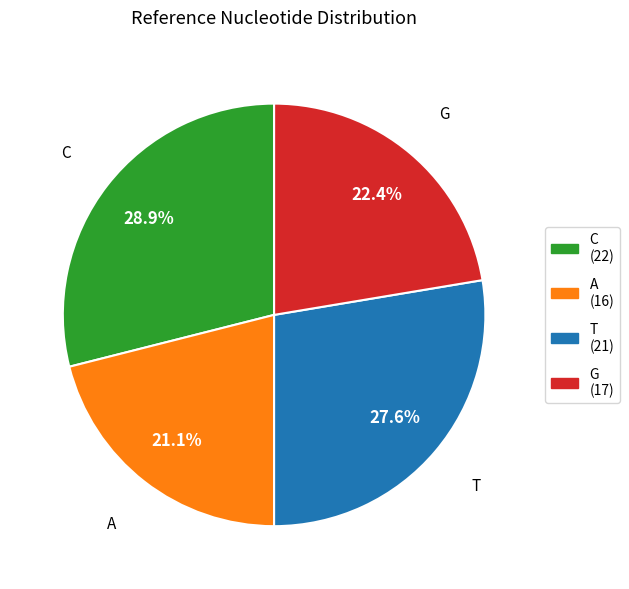

Rank the categories by value from lowest to highest.

A, G, T, C